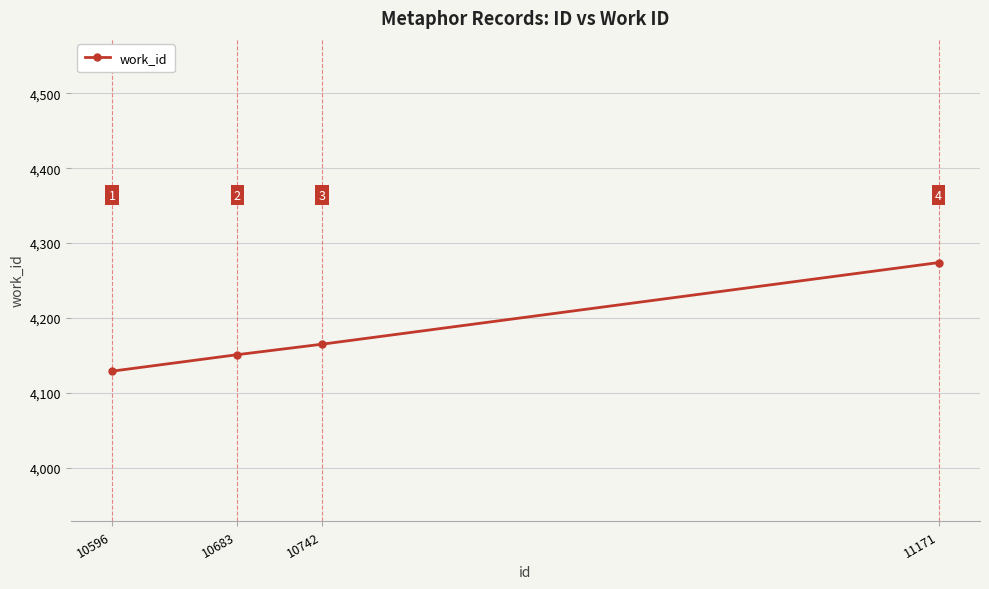

How many distinct data groups are displayed?

1